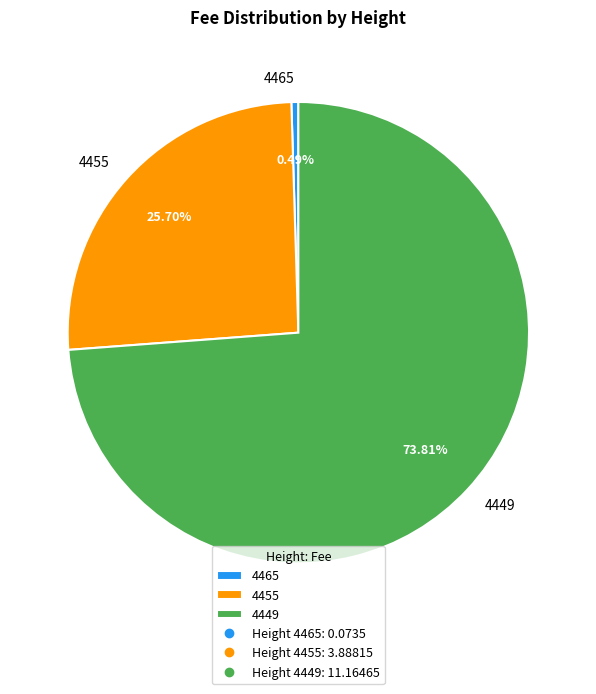

Count the number of slices in the pie.

3